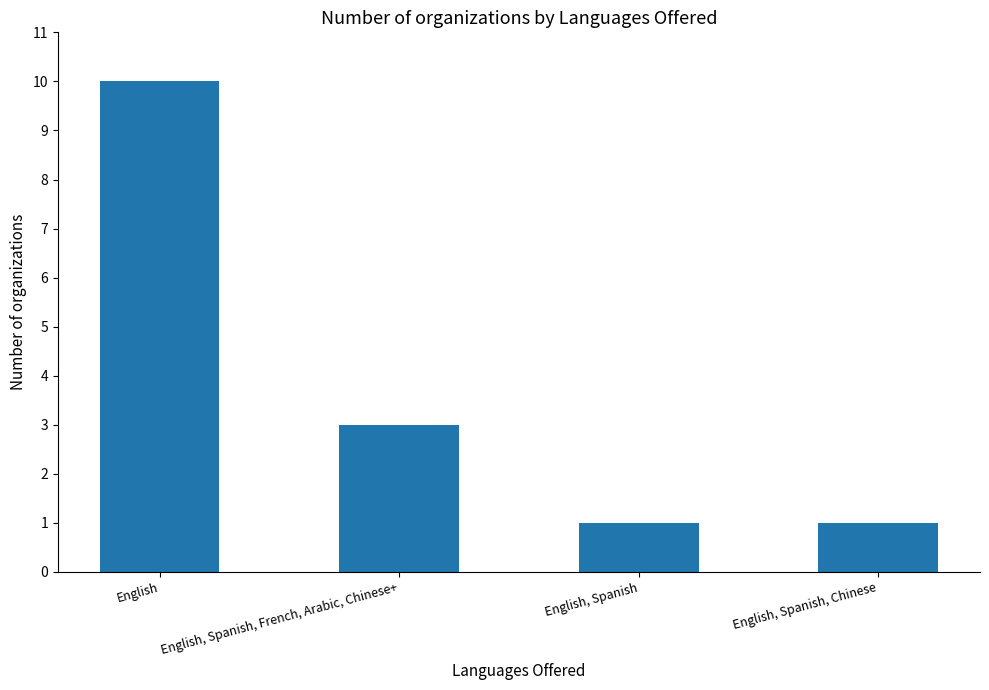

Reading left to right, list all the values displayed in this chart.

English=10	English, Spanish, French, Arabic, Chinese+=3	English, Spanish=1	English, Spanish, Chinese=1